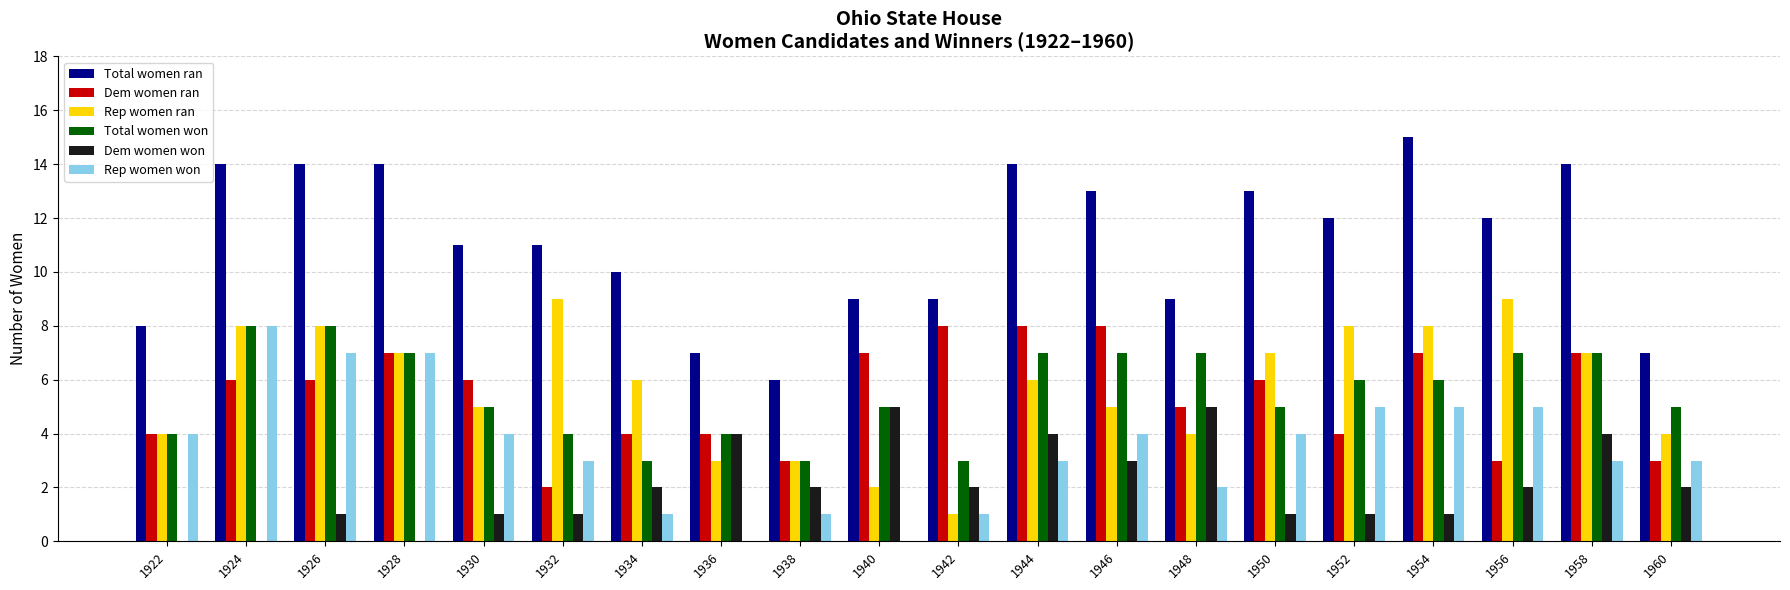

Is the value of Rep women ran at 1932 greater than the value of Total women ran at 1938?

Yes